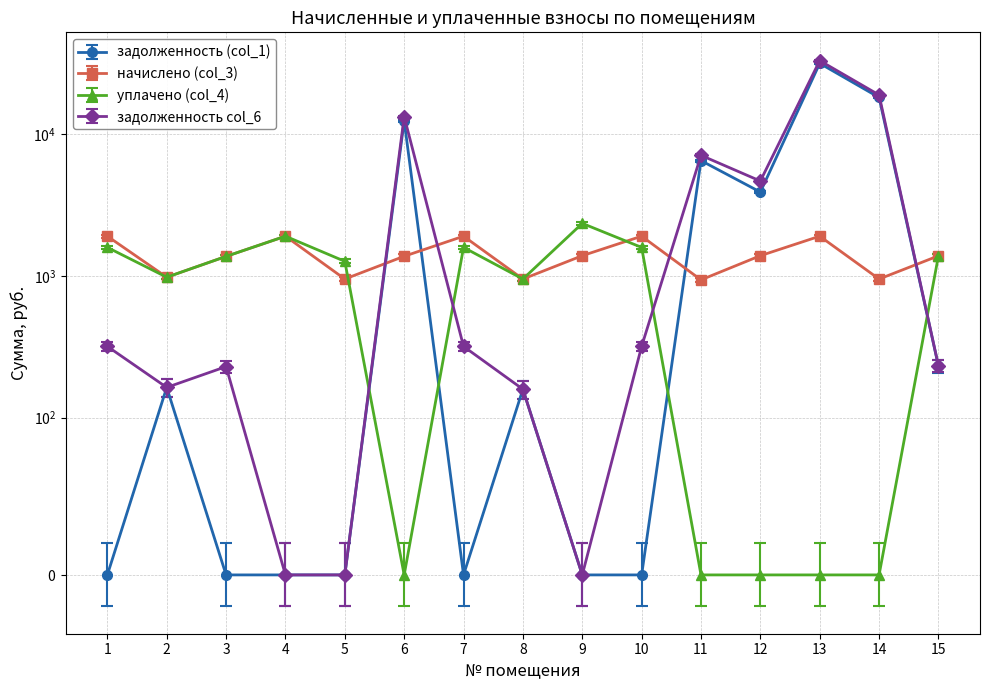

The начислено (col_3) series shows 2533.4 at 1. True or false?

False